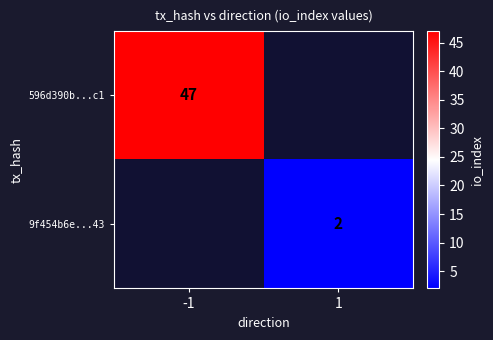

The value of 9f454b6e...43 at 1 is 2. True or false?

True